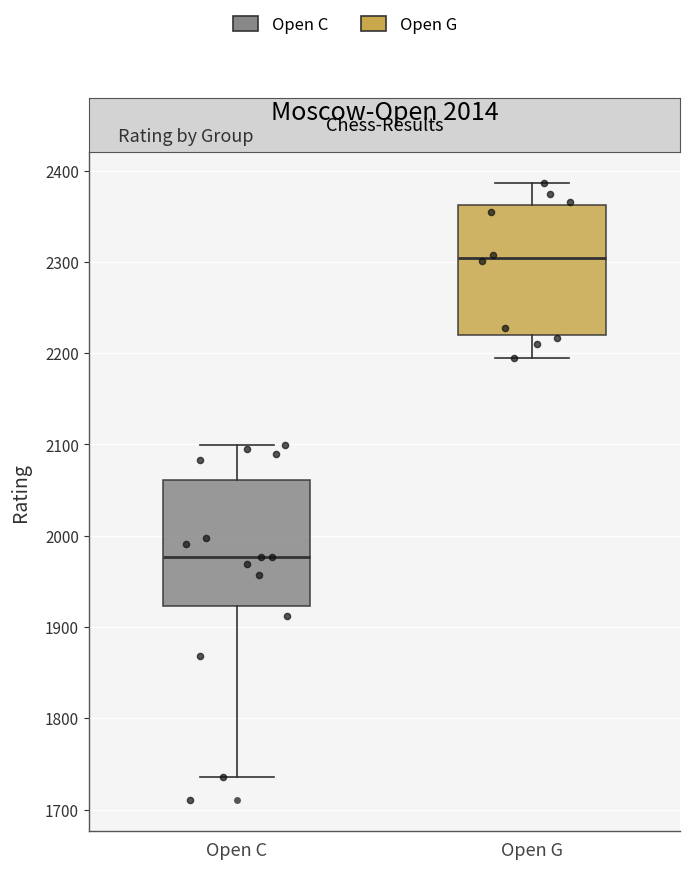

Reading left to right, read every box against the y-axis: the position of its median line, the range the box covers, and the ends of its whiskers. The values are not printed on the chart, so give them approximately, as read against the axis.

Open C: median 1980, box 1920 to 2060, whiskers 1740 to 2100
Open G: median 2300, box 2220 to 2360, whiskers 2200 to 2390